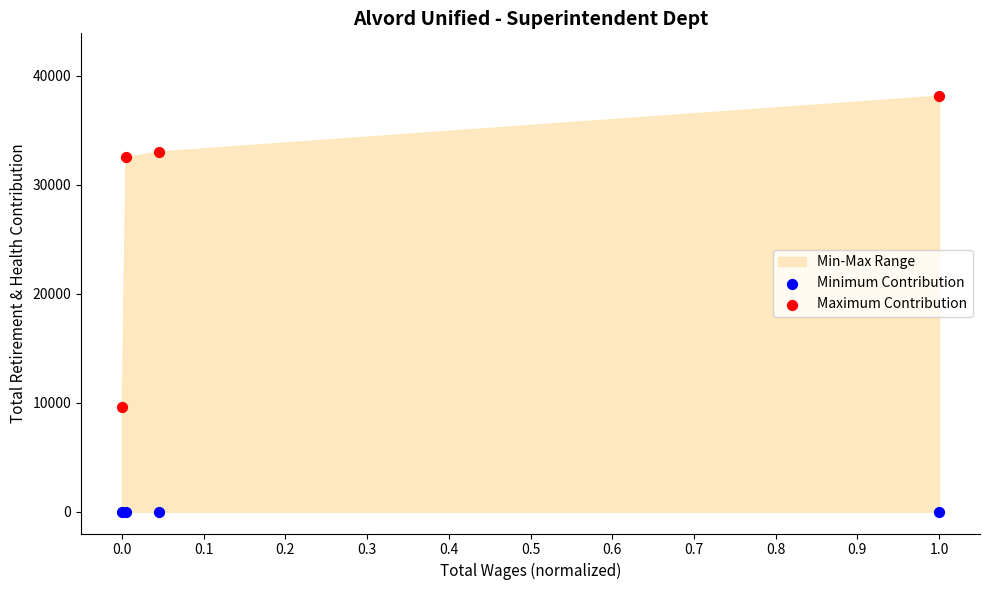

Which series reaches the maximum Y coordinate?

Maximum Contribution